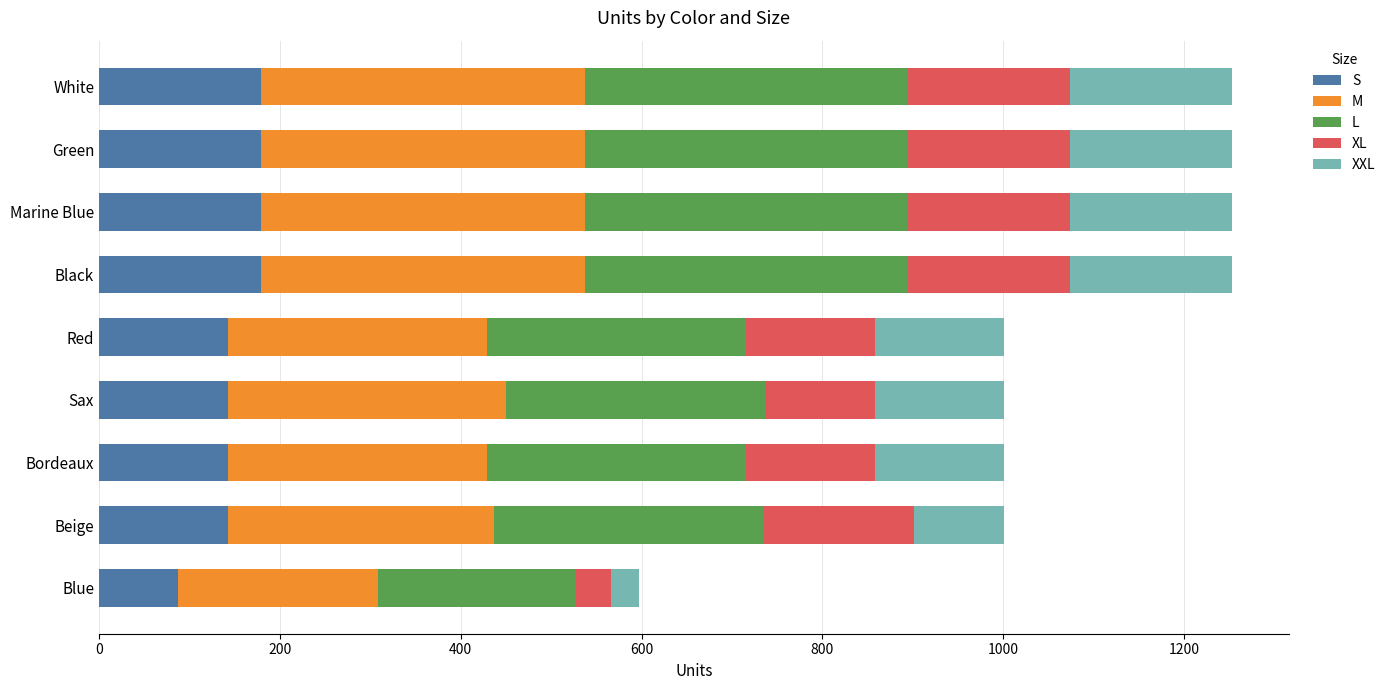

What is the difference between the maximum and minimum values in the S series?

92